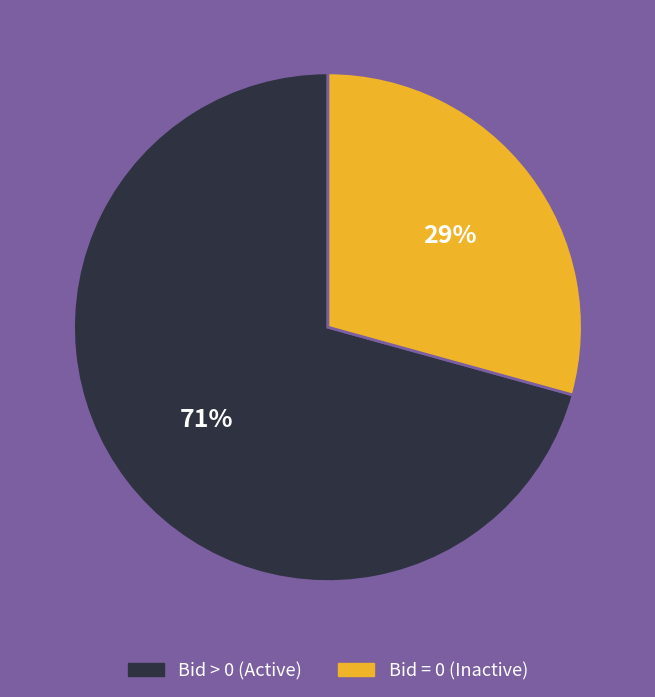

How many segments does this pie chart have?

2